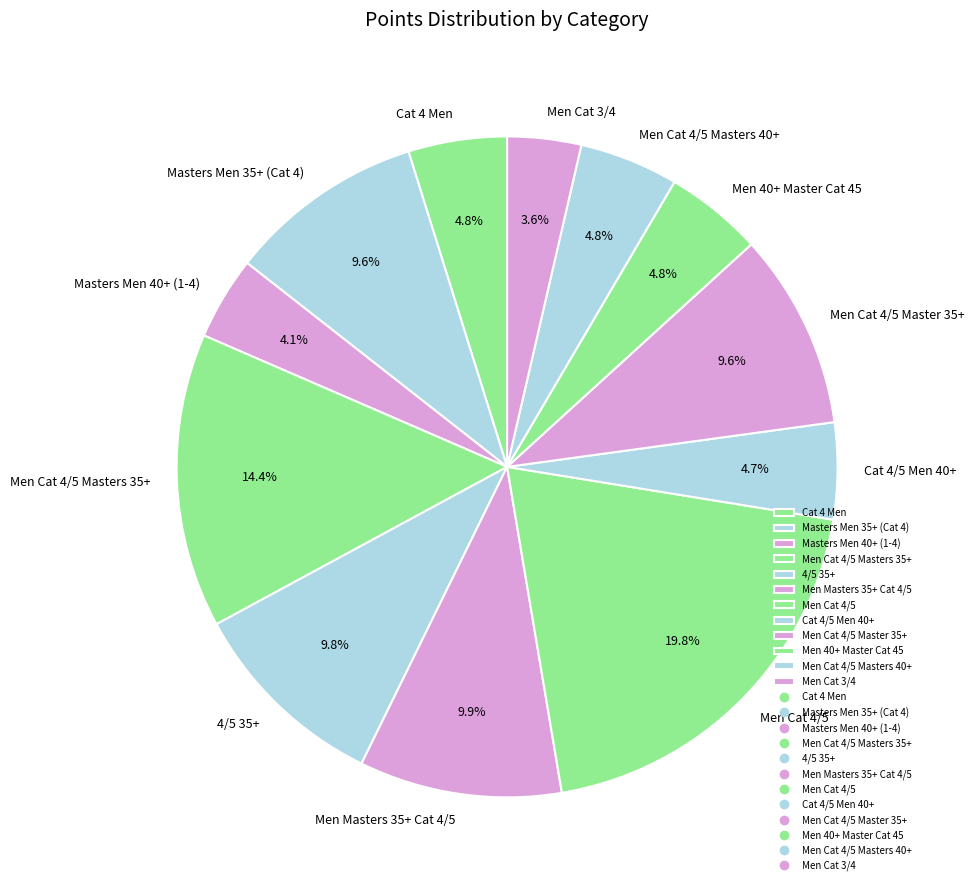

What percentage is the Men Masters 35+ Cat 4/5 slice, to the nearest percent?

10%